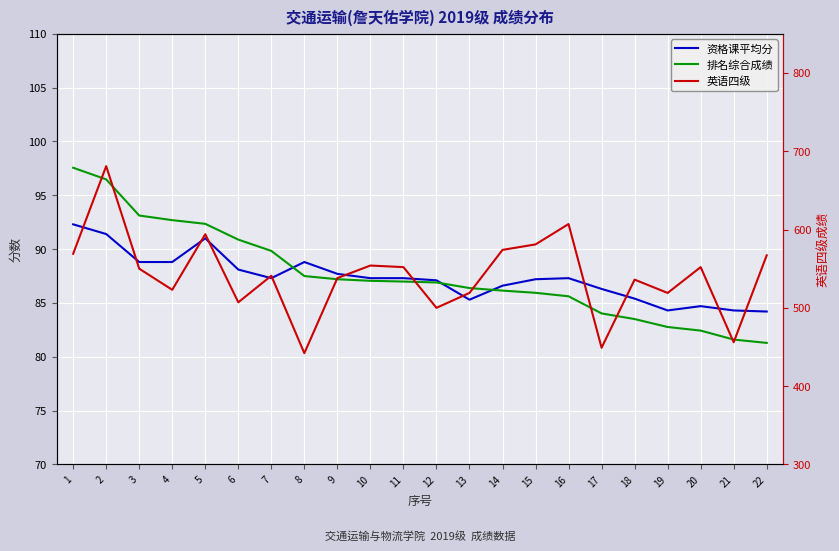

The value of 英语四级 at 7 is 541.0. True or false?

True